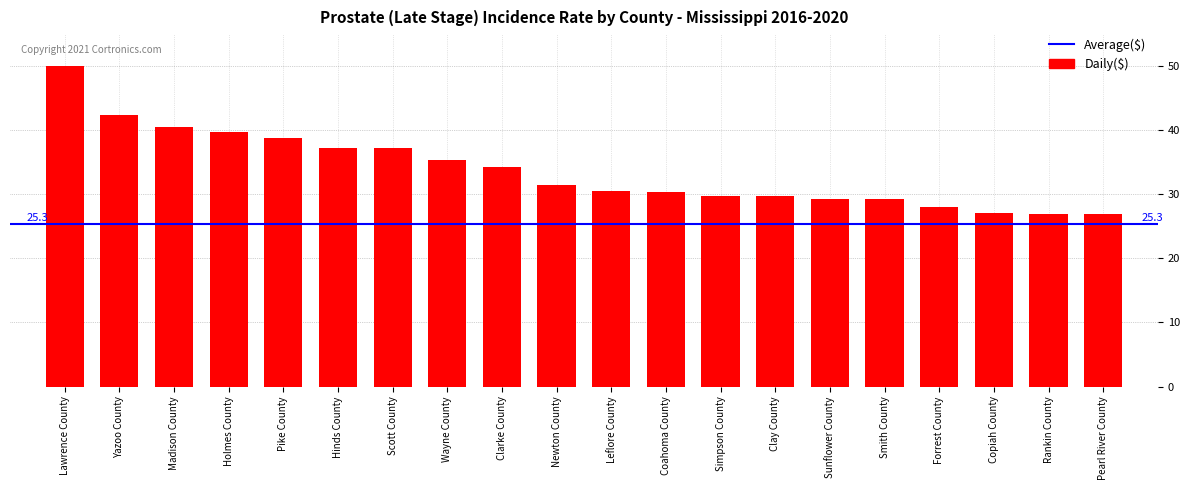

What is the label of the 13th bar from the right?

Wayne County